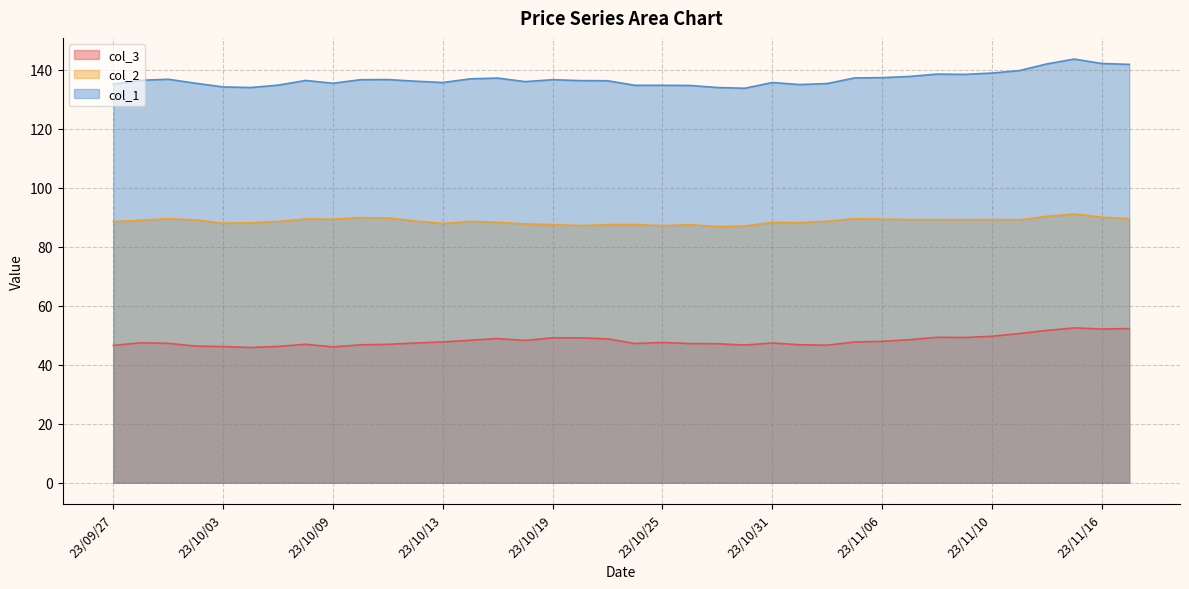

Reading left to right, list all the values displayed in this chart.

col_3: 23/09/27=46.6	23/09/28=47.5	23/09/29=47.3	23/10/02=46.4	23/10/03=46.2	23/10/04=45.9	23/10/05=46.2	23/10/06=47.0	23/10/09=46.1	23/10/10=46.8	23/10/11=46.9	23/10/12=47.4	23/10/13=47.8	23/10/16=48.3	23/10/17=48.9	23/10/18=48.3	23/10/19=49.1	23/10/20=49.1	23/10/23=48.8	23/10/24=47.2	23/10/25=47.6	23/10/26=47.2	23/10/27=47.1	23/10/30=46.7	23/10/31=47.4	23/11/01=46.8	23/11/02=46.7	23/11/03=47.7	23/11/06=48.0	23/11/07=48.5	23/11/08=49.3	23/11/09=49.3	23/11/10=49.7	23/11/13=50.6	23/11/14=51.7	23/11/15=52.5	23/11/16=52.1	23/11/17=52.3
col_2: 23/09/27=88.6	23/09/28=89.0	23/09/29=89.6	23/10/02=89.2	23/10/03=88.0	23/10/04=88.2	23/10/05=88.6	23/10/06=89.5	23/10/09=89.4	23/10/10=89.9	23/10/11=89.8	23/10/12=88.8	23/10/13=88.0	23/10/16=88.7	23/10/17=88.3	23/10/18=87.8	23/10/19=87.5	23/10/20=87.2	23/10/23=87.5	23/10/24=87.6	23/10/25=87.2	23/10/26=87.5	23/10/27=86.9	23/10/30=87.1	23/10/31=88.3	23/11/01=88.2	23/11/02=88.7	23/11/03=89.6	23/11/06=89.4	23/11/07=89.3	23/11/08=89.3	23/11/09=89.2	23/11/10=89.3	23/11/13=89.2	23/11/14=90.4	23/11/15=91.2	23/11/16=90.0	23/11/17=89.6
col_1: 23/09/27=135.2	23/09/28=136.5	23/09/29=136.8	23/10/02=135.5	23/10/03=134.2	23/10/04=134.1	23/10/05=134.8	23/10/06=136.4	23/10/09=135.5	23/10/10=136.7	23/10/11=136.8	23/10/12=136.2	23/10/13=135.8	23/10/16=137.0	23/10/17=137.2	23/10/18=136.1	23/10/19=136.7	23/10/20=136.4	23/10/23=136.3	23/10/24=134.8	23/10/25=134.8	23/10/26=134.8	23/10/27=134.1	23/10/30=133.8	23/10/31=135.8	23/11/01=135.1	23/11/02=135.4	23/11/03=137.3	23/11/06=137.4	23/11/07=137.8	23/11/08=138.6	23/11/09=138.5	23/11/10=138.9	23/11/13=139.8	23/11/14=142.1	23/11/15=143.7	23/11/16=142.2	23/11/17=141.9